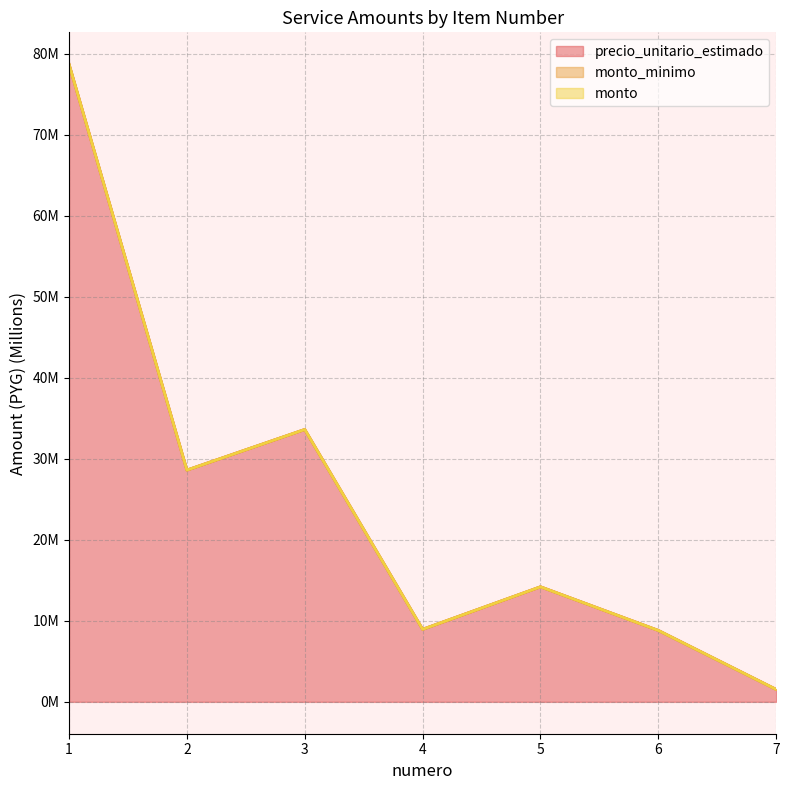

Rank the series by their maximum value, from highest to lowest.

precio_unitario_estimado, monto_minimo, monto